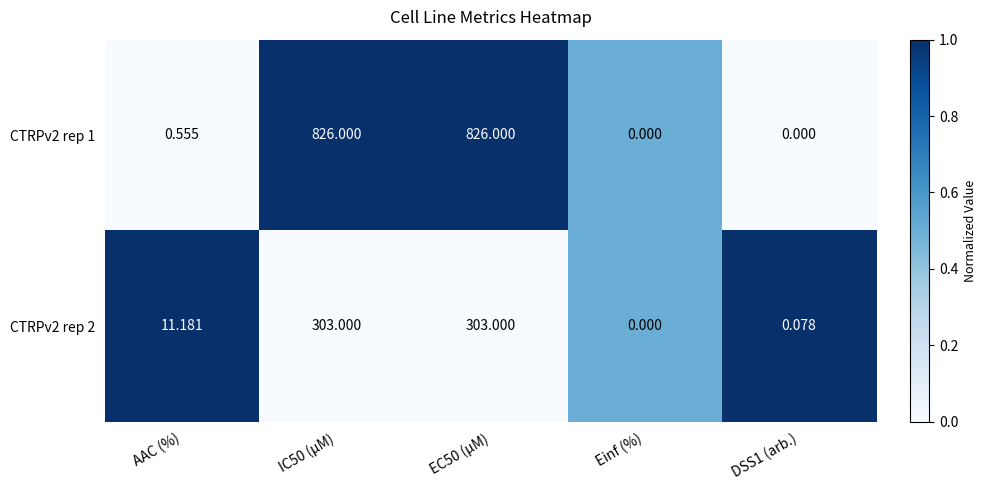

Rank the series by their maximum value, from lowest to highest.

CTRPv2 rep 2, CTRPv2 rep 1